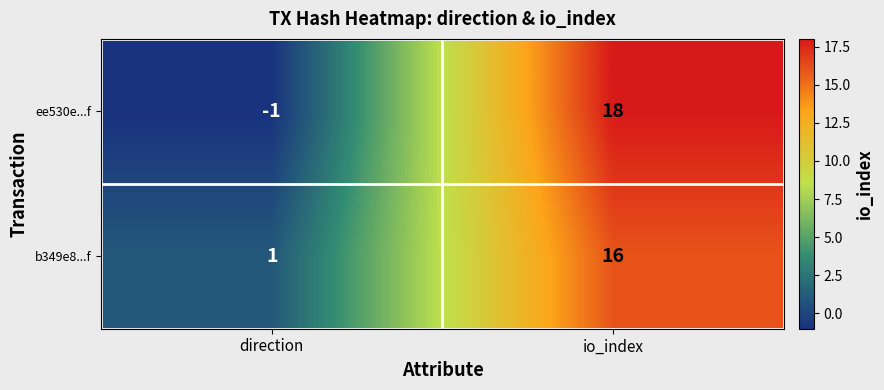

Reading right to left, what are all the values shown in this chart?

ee530e...f: io_index=18	direction=-1
b349e8...f: io_index=16	direction=1